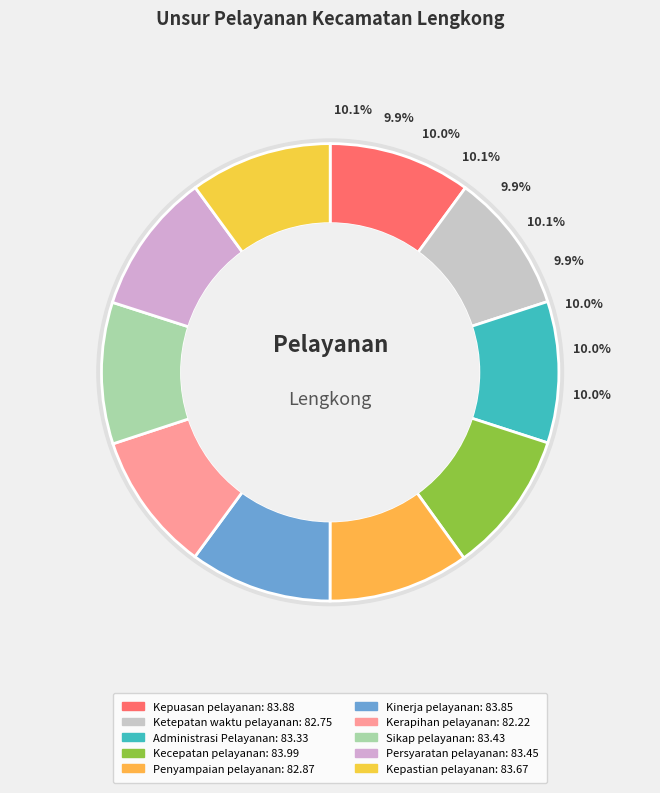

How many segments does this pie chart have?

10